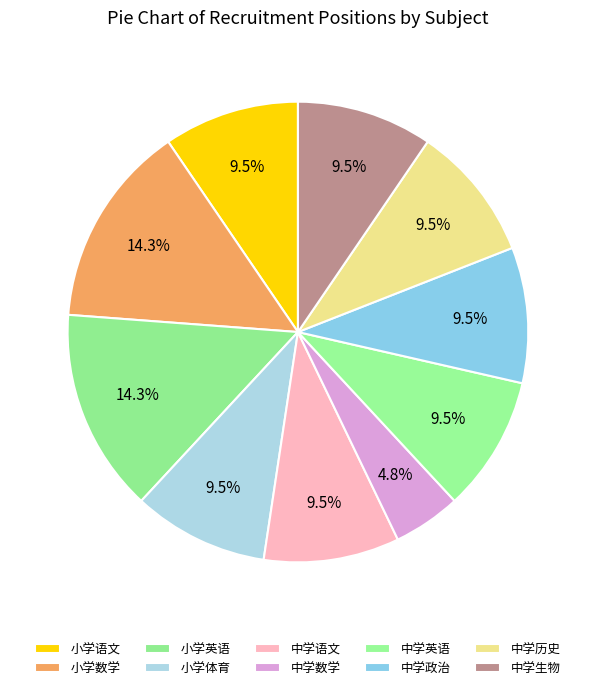

Is the sum of 中学数学 and 小学语文 greater than half?

No